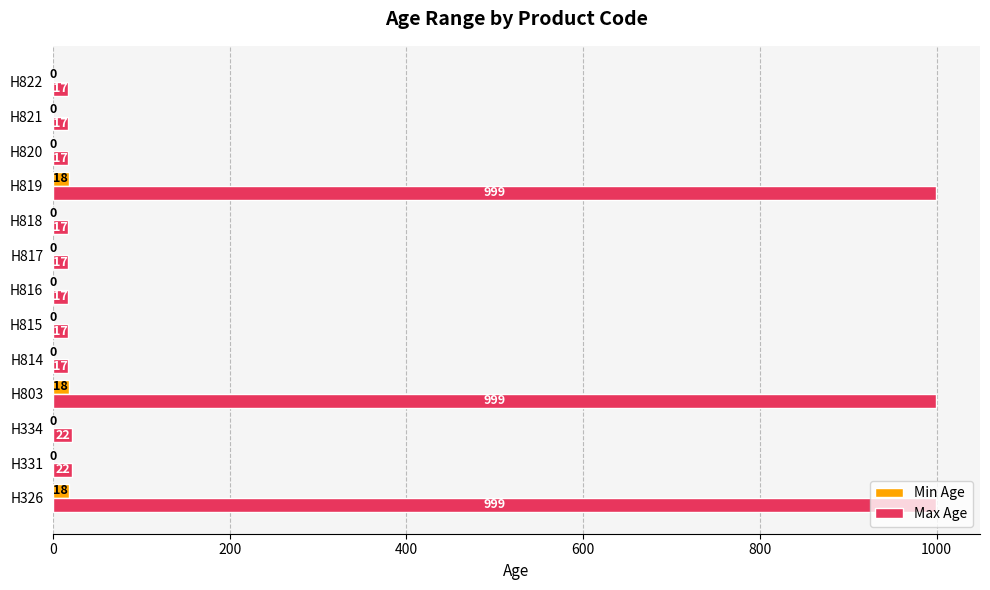

What is the sum of all Max Age values?

3177